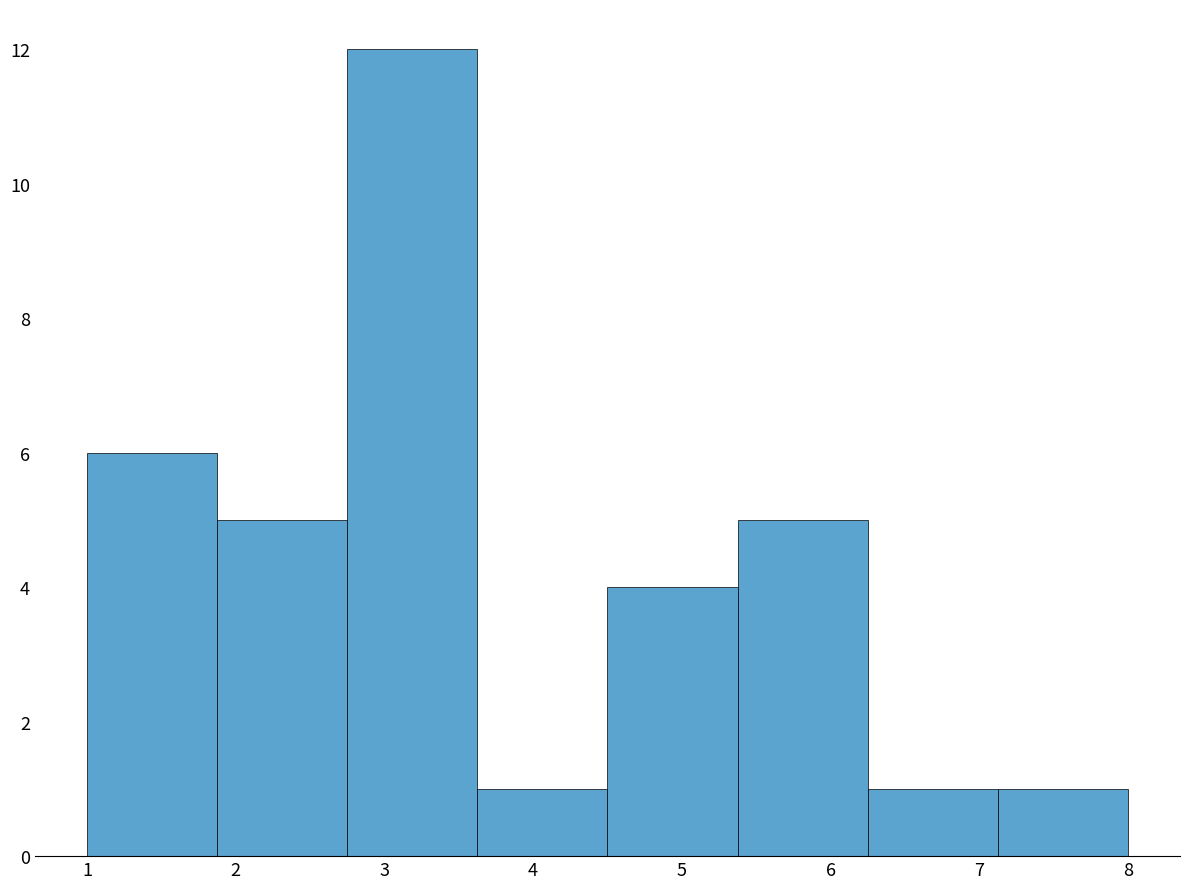

Reading left to right, transcribe this chart: for each bar, give the range it covers on the x-axis and its height. Neither the bar edges nor the heights are printed on the chart, so give them approximately, as read against the axes.

1.0 to 1.9: 6
1.9 to 2.8: 5
2.8 to 3.6: 12
3.6 to 4.5: 1
4.5 to 5.4: 4
5.4 to 6.3: 5
6.3 to 7.1: 1
7.1 to 8.0: 1